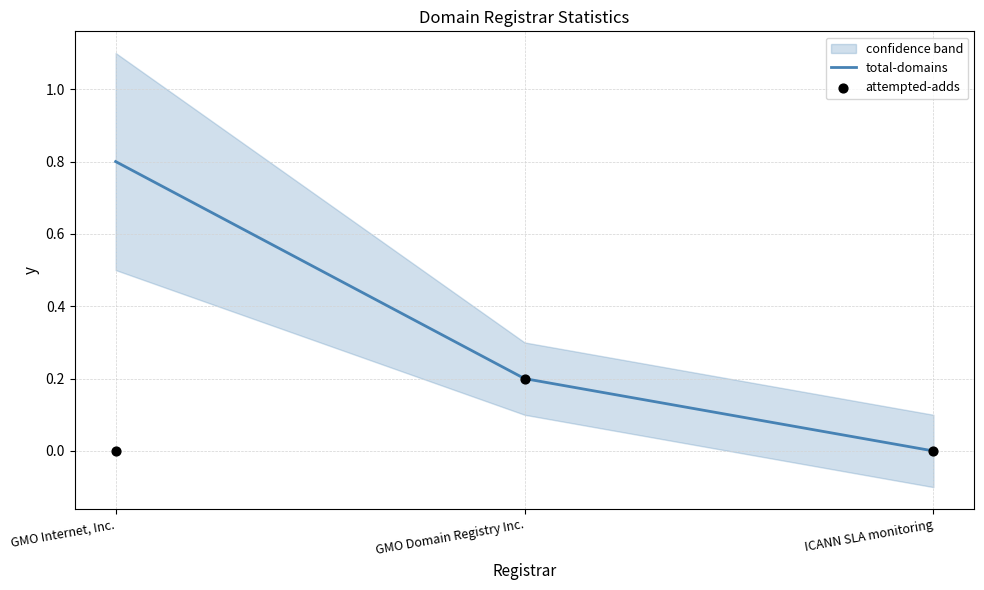

At which category is the sum across all series the highest?

GMO Internet, Inc.